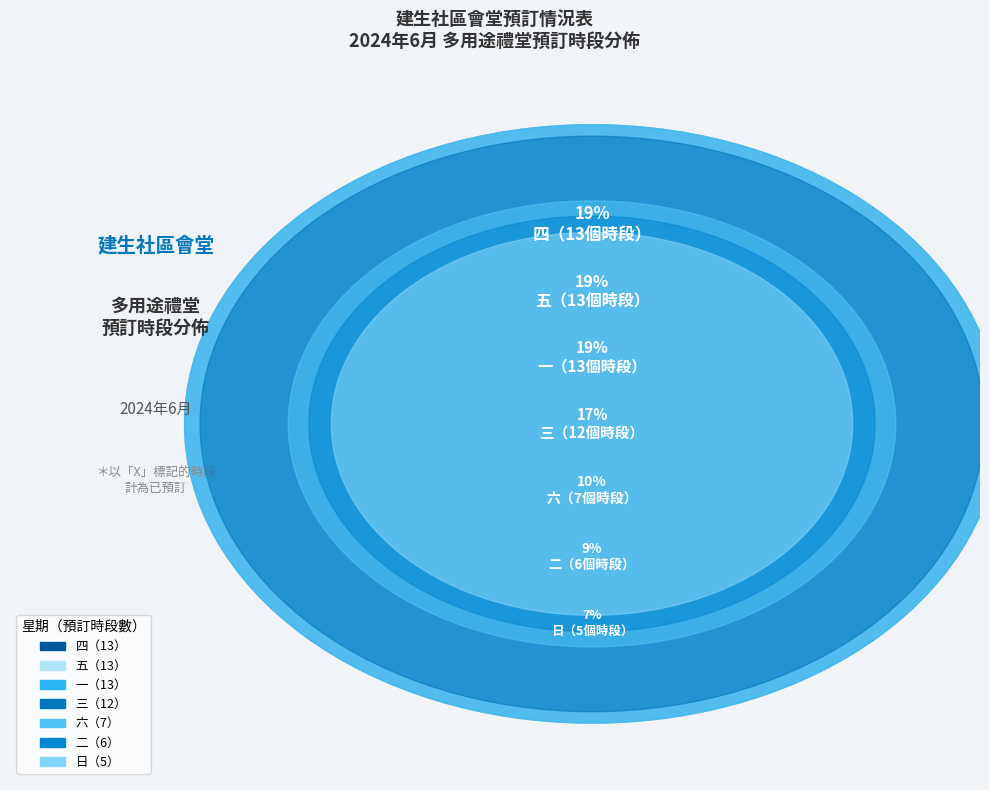

Is there a majority slice in this chart?

No